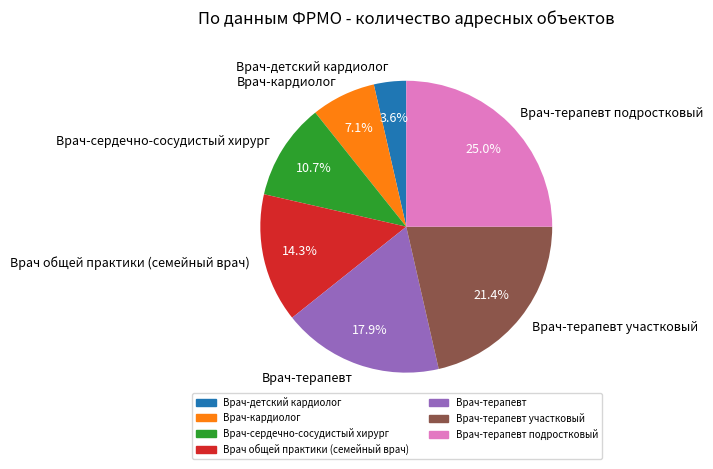

Rank the categories by value from highest to lowest.

Врач-терапевт подростковый, Врач-терапевт участковый, Врач-терапевт, Врач общей практики (семейный врач), Врач-сердечно-сосудистый хирург, Врач-кардиолог, Врач-детский кардиолог